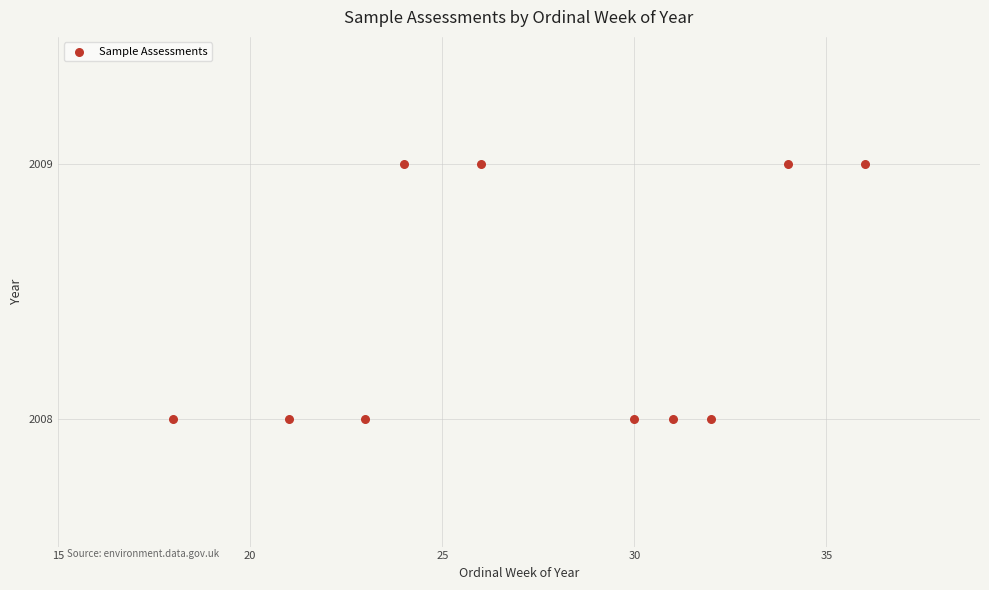

What is the average X value?

28